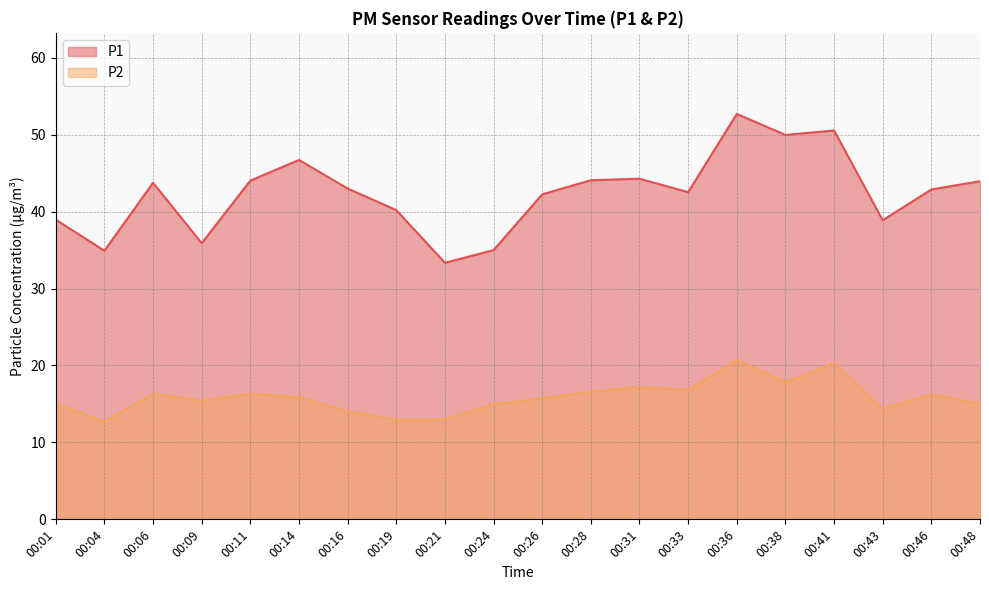

True or false: P2 and P1 intersect in this chart.

False